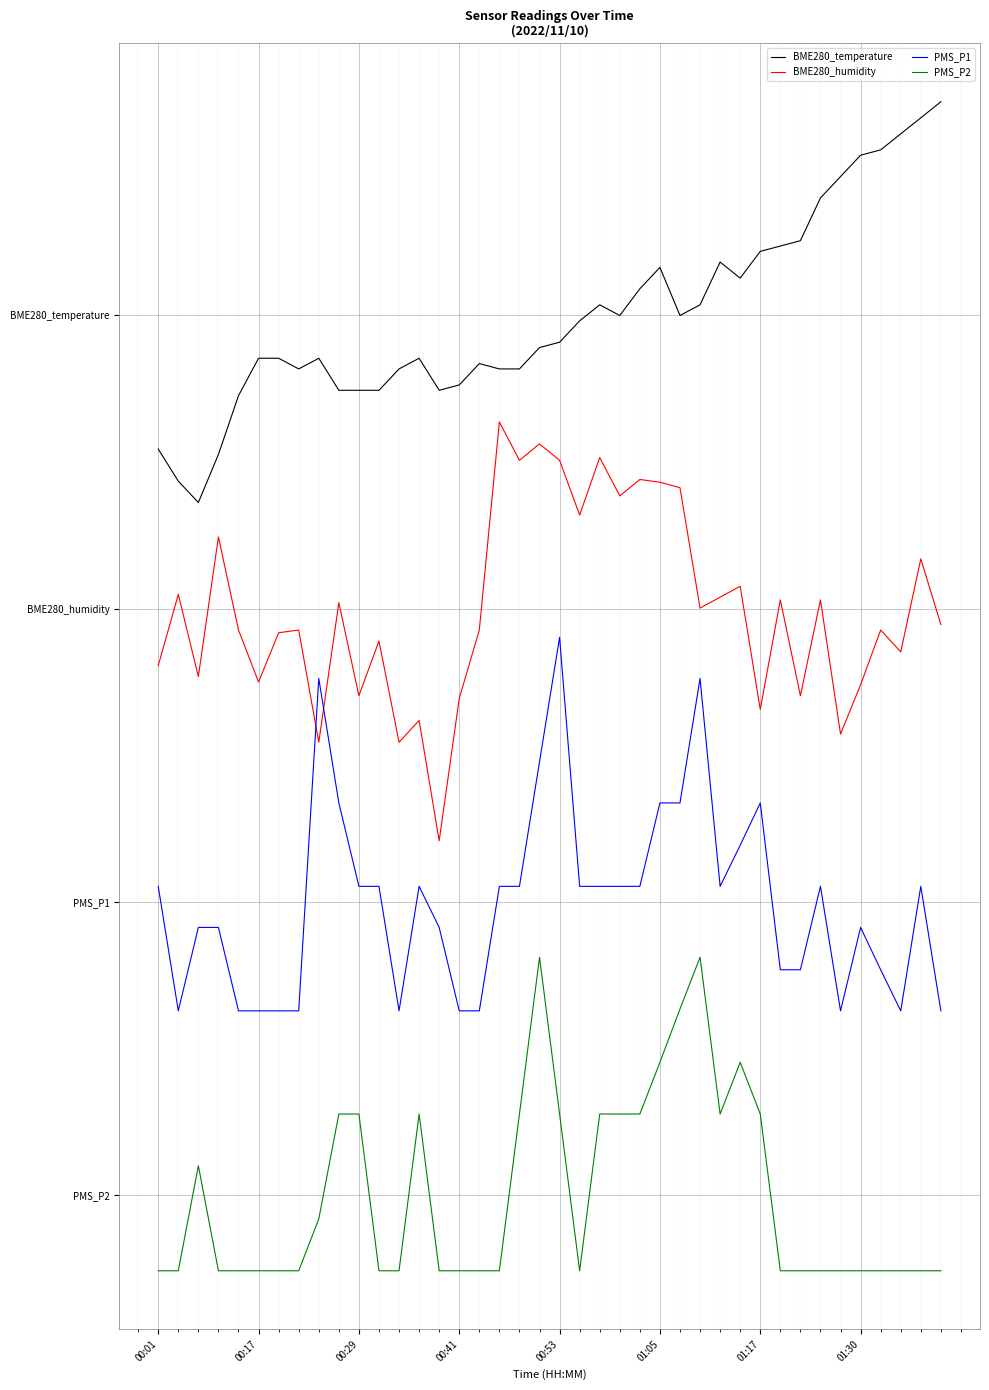

Is this an area chart (filled region under the line)?

No